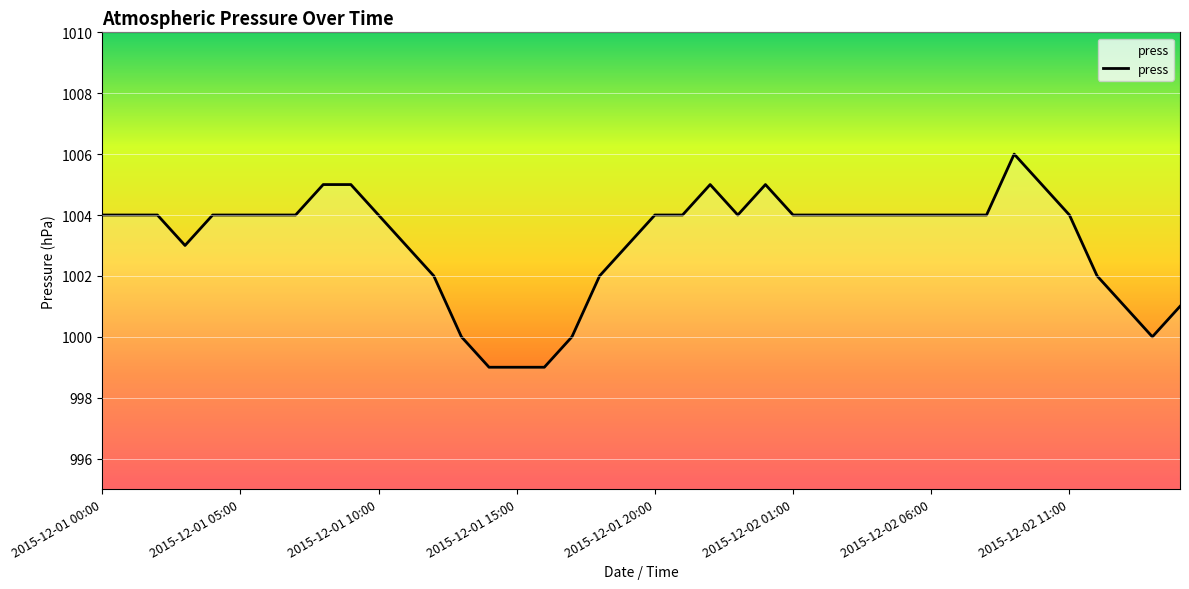

What is the maximum value shown in the chart?

1006